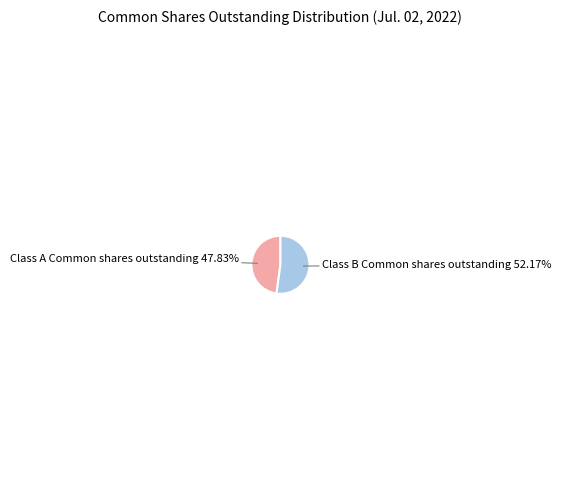

Is there a majority slice in this chart?

Yes